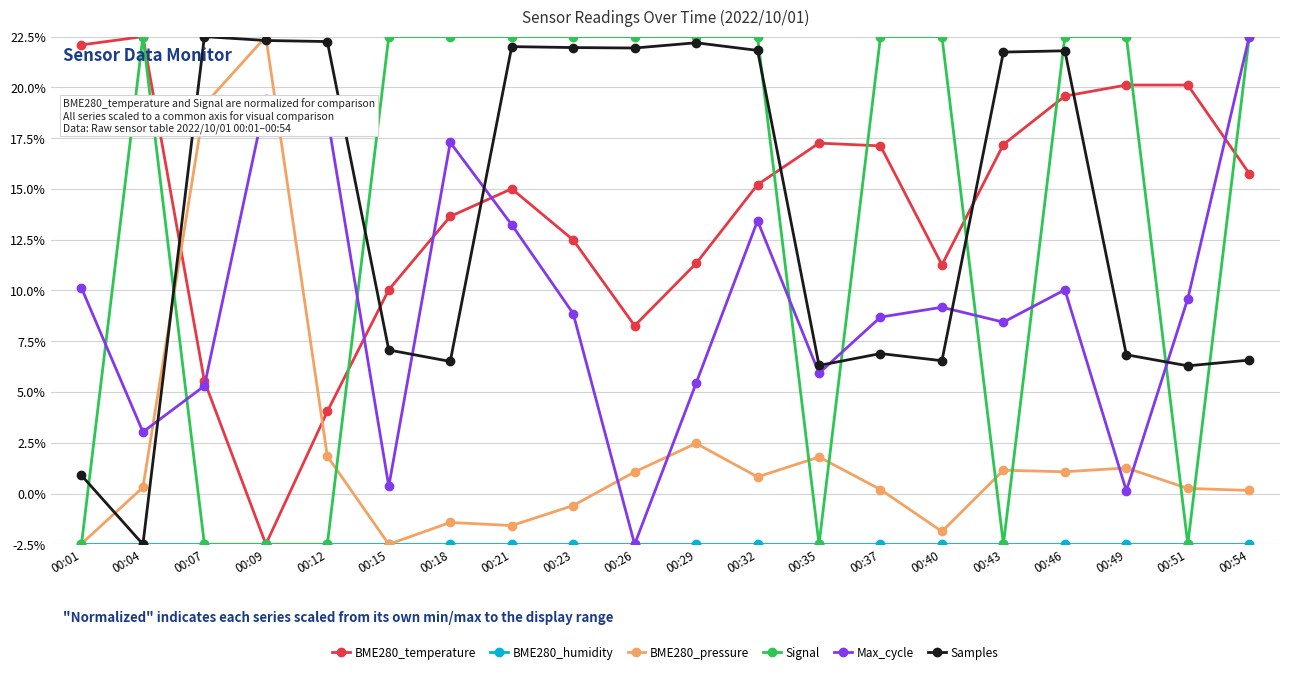

What is the approximate value of Samples at 00:51?

6.3